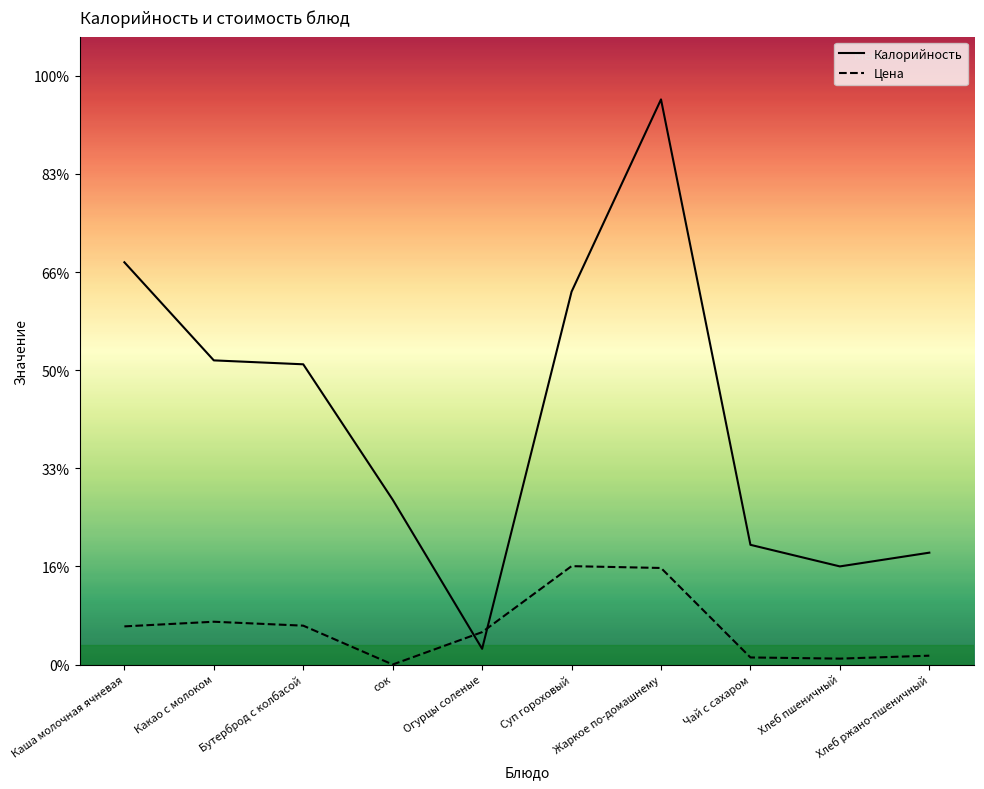

Between which two adjacent categories do Цена and Калорийность first intersect?

сок and Огурцы соленые